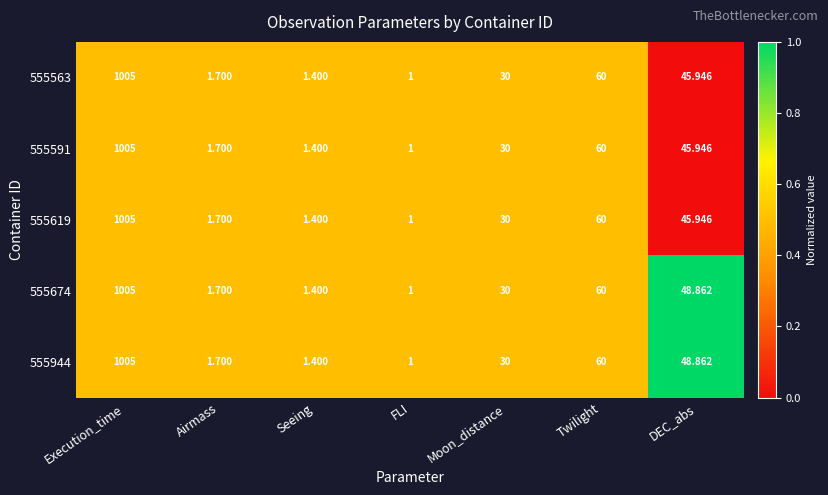

At which category is the sum across all series the highest?

Execution_time